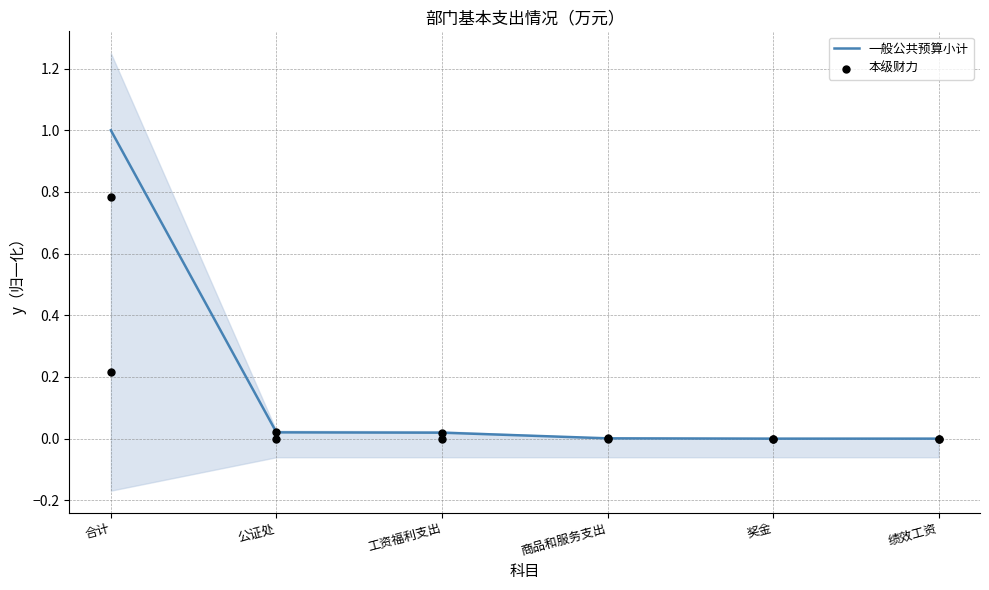

At which category is the sum across all series the highest?

合计